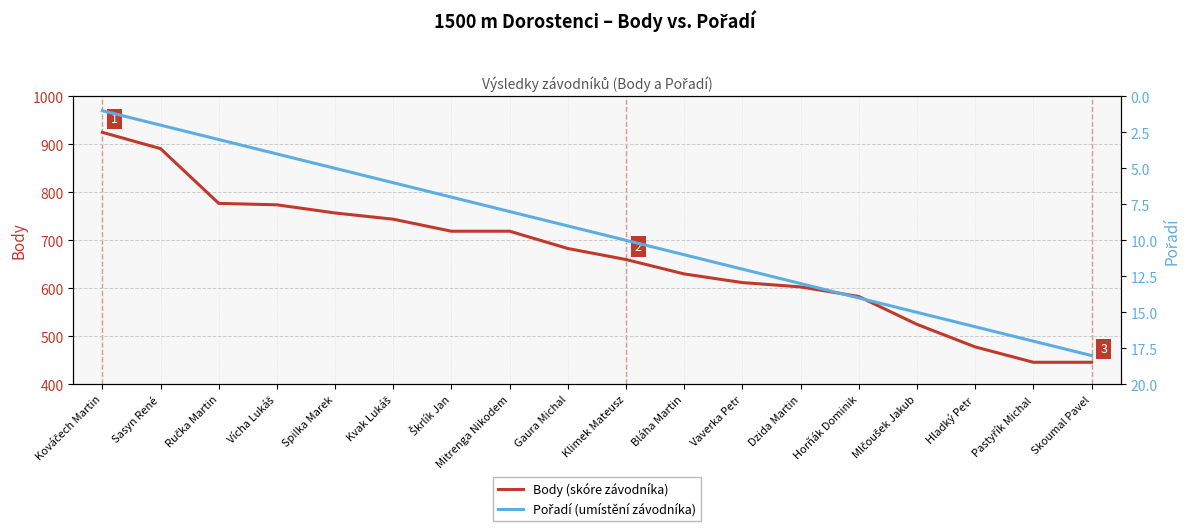

At which category is the sum across all series the highest?

Kováčech Martin